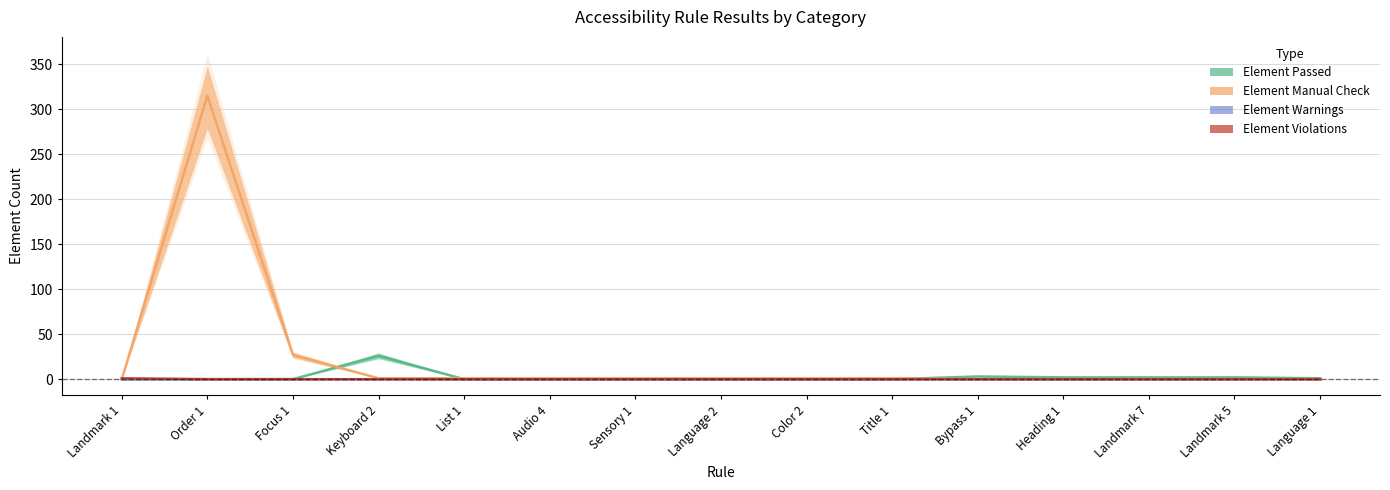

At how many categories does at least one series exceed 174?

1